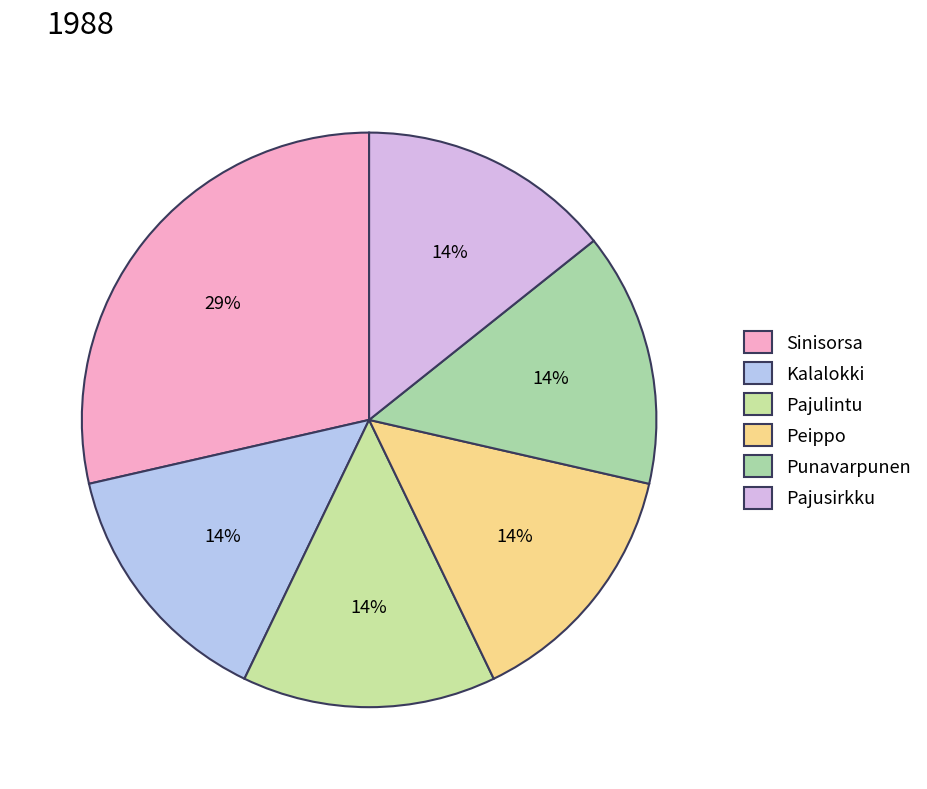

The Pajulintu slice represents 14% of the pie. True or false?

True